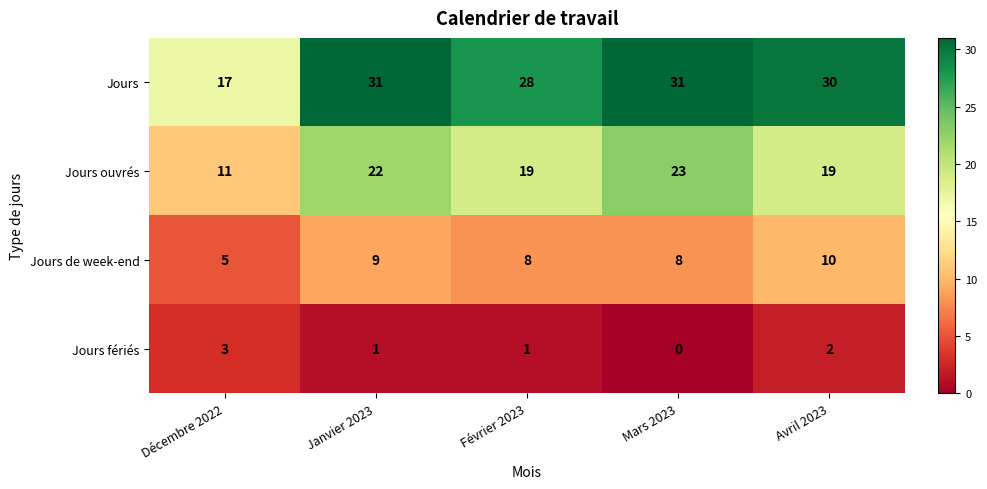

How many data points does each series have?

5